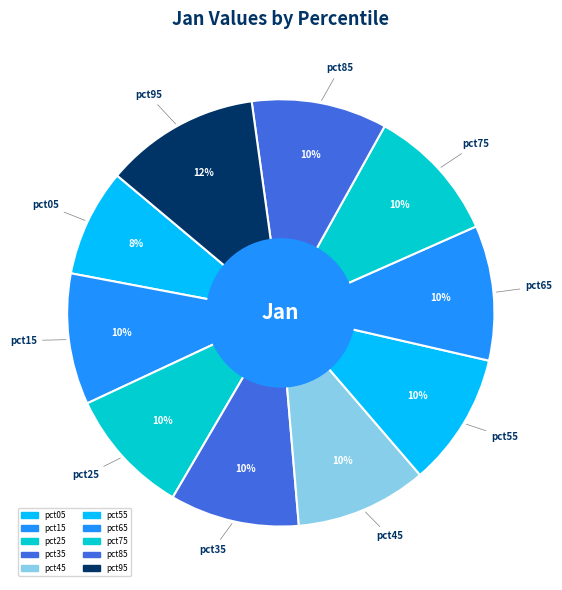

Combined, do pct15 and pct85 account for over 50%?

No